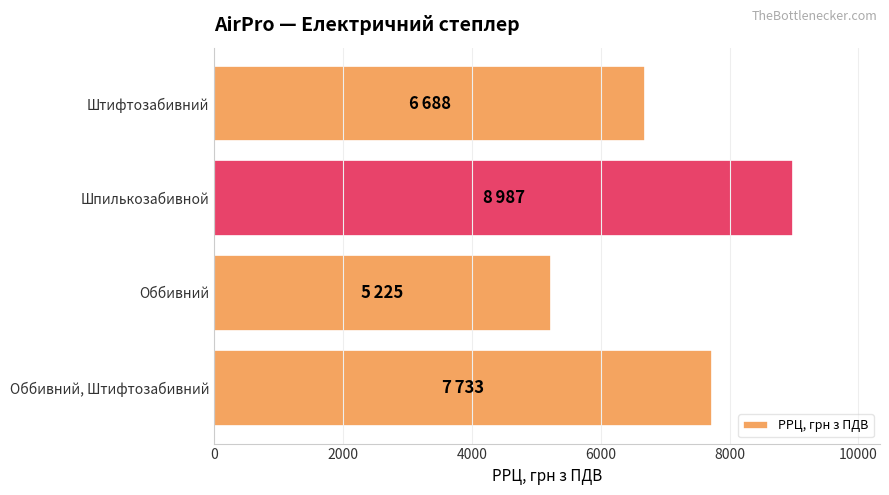

What is the difference between the maximum and minimum values?

3762